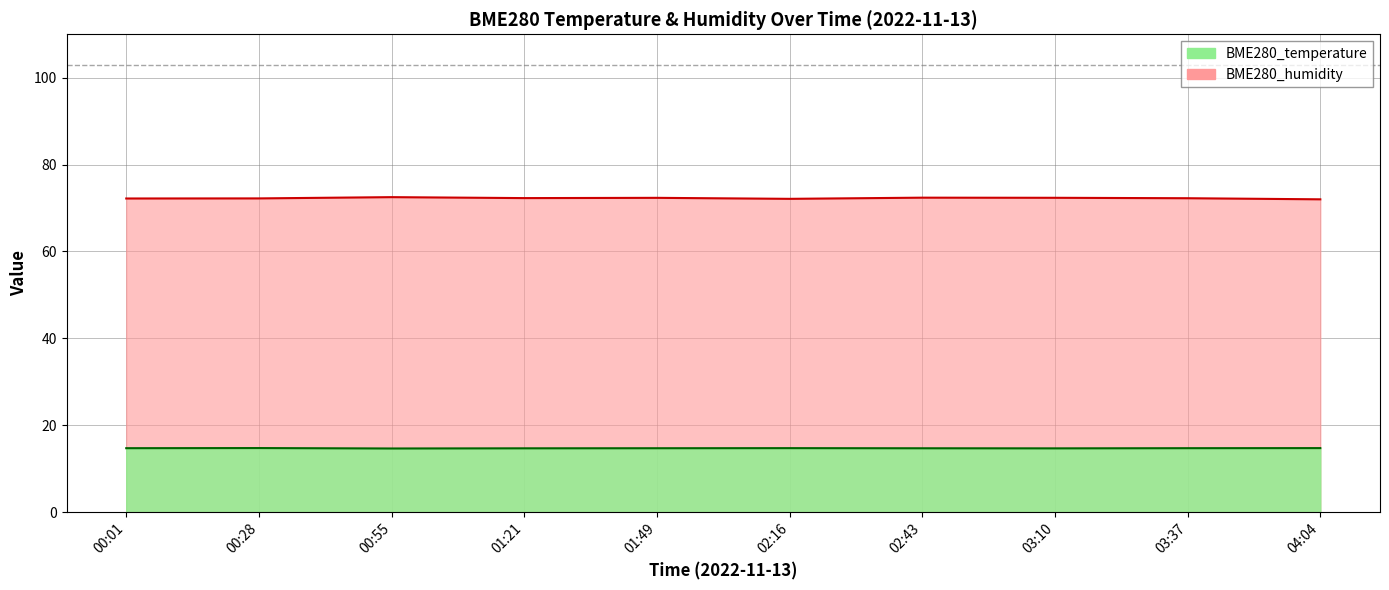

What is the spread (max minus min) of values at 01:21?

57.6